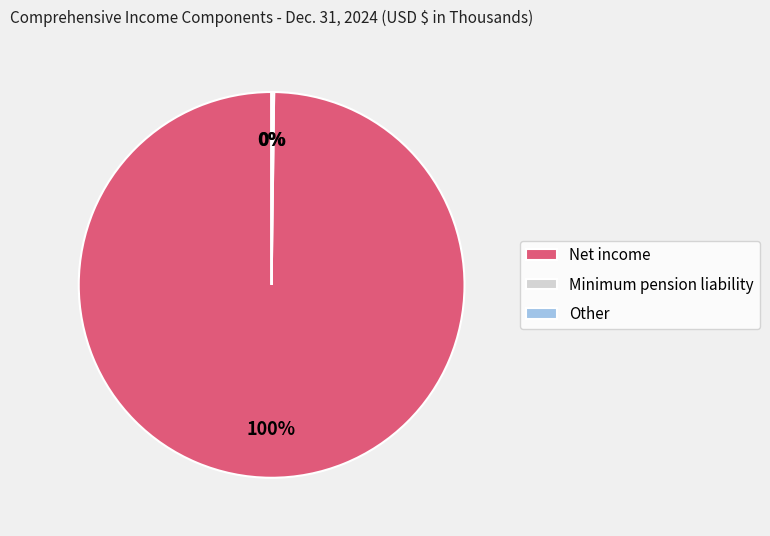

The Net income slice represents 100% of the pie. True or false?

True